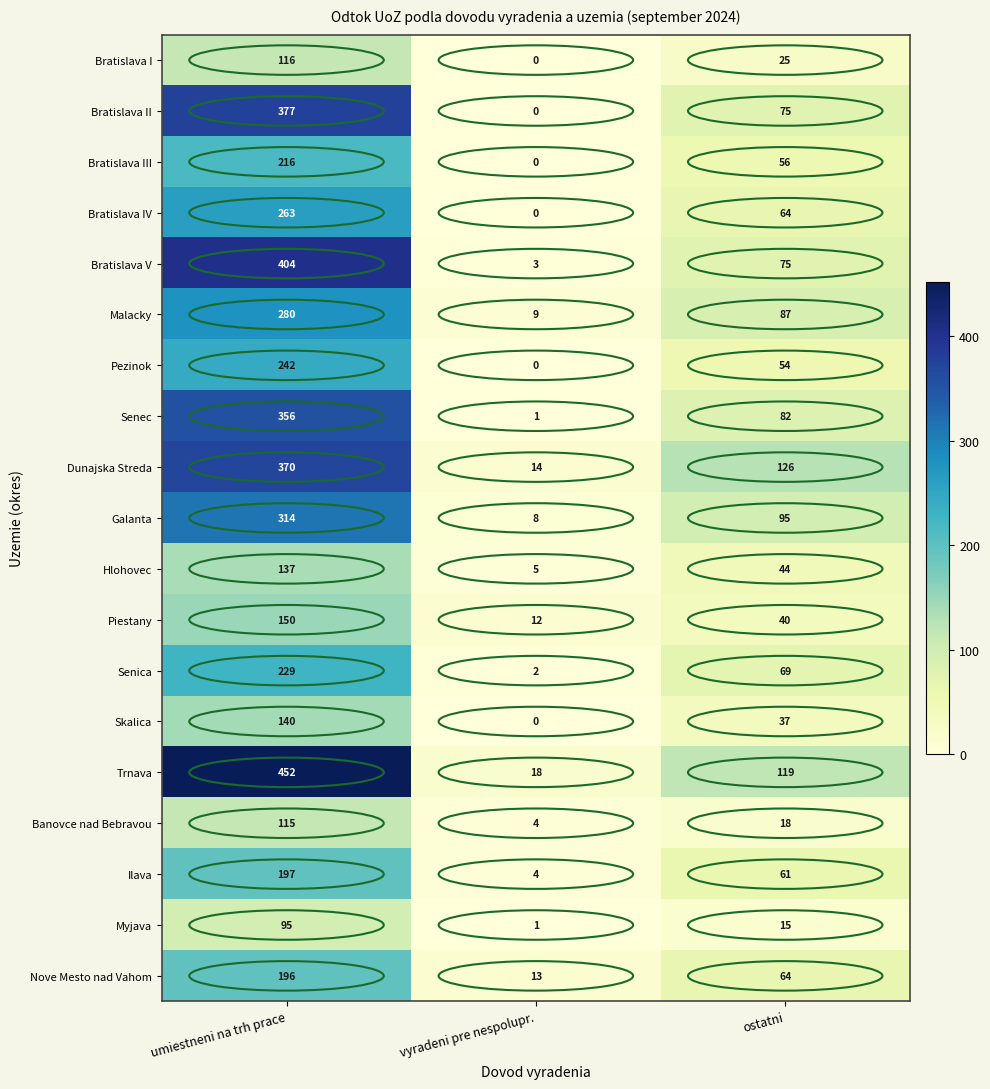

Which category has the lowest value across all series?

vyradeni pre nespolupr.